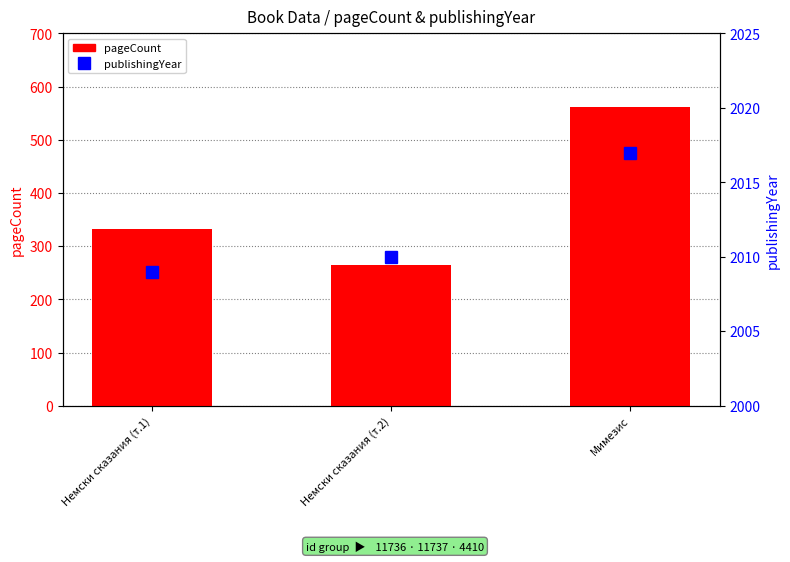

What is the sum of all publishingYear values?

6036